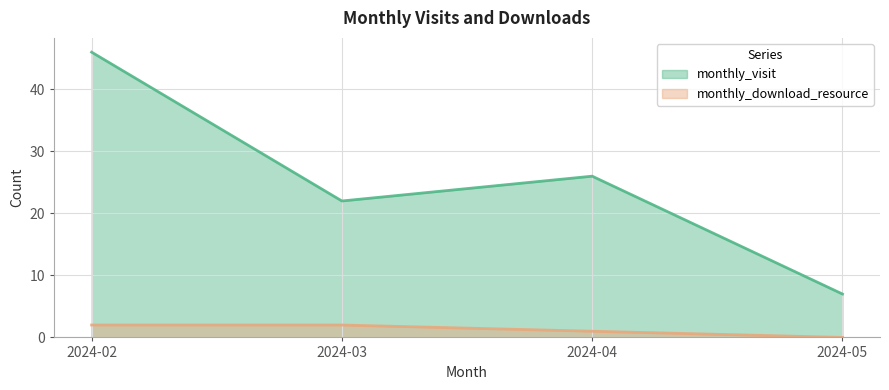

The monthly_visit series shows 7 at 2024-05. True or false?

True